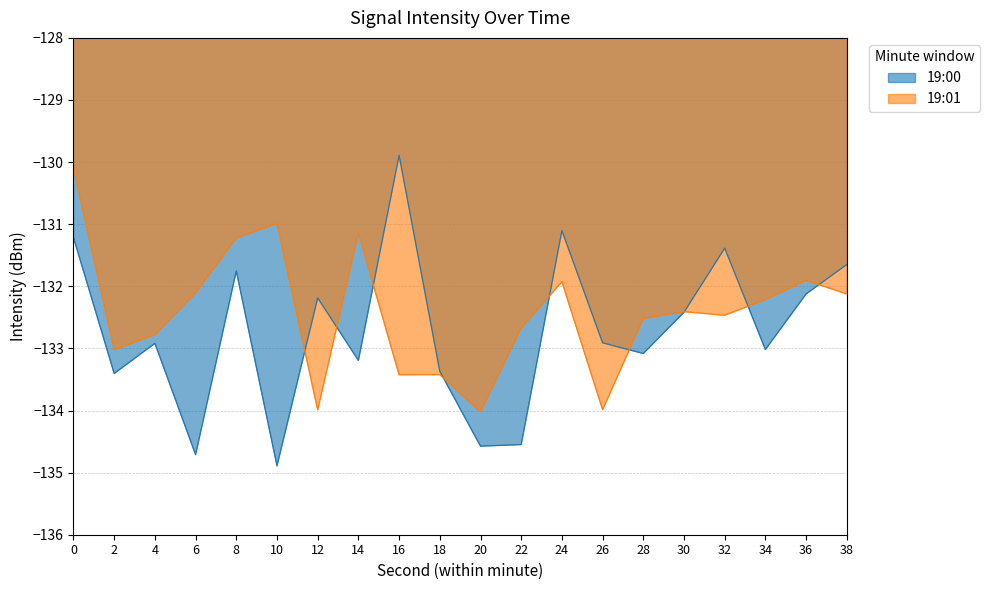

What is the maximum value for 19:00?

-129.9